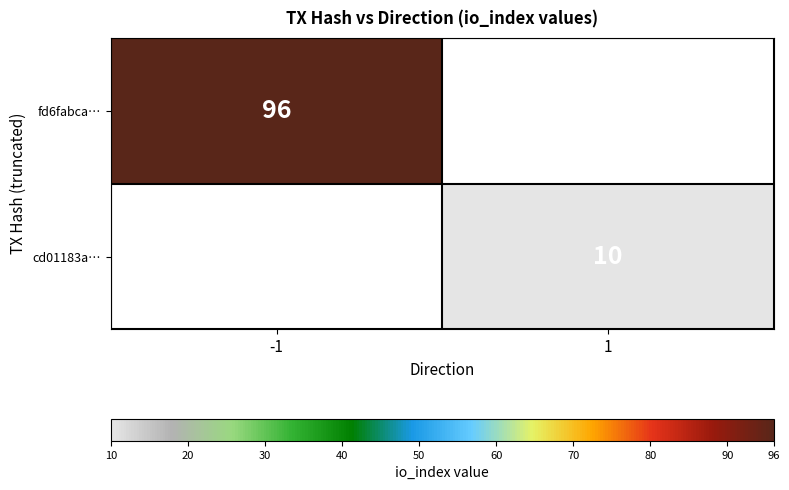

True or false: fd6fabca… has a value of 22 at -1.

False